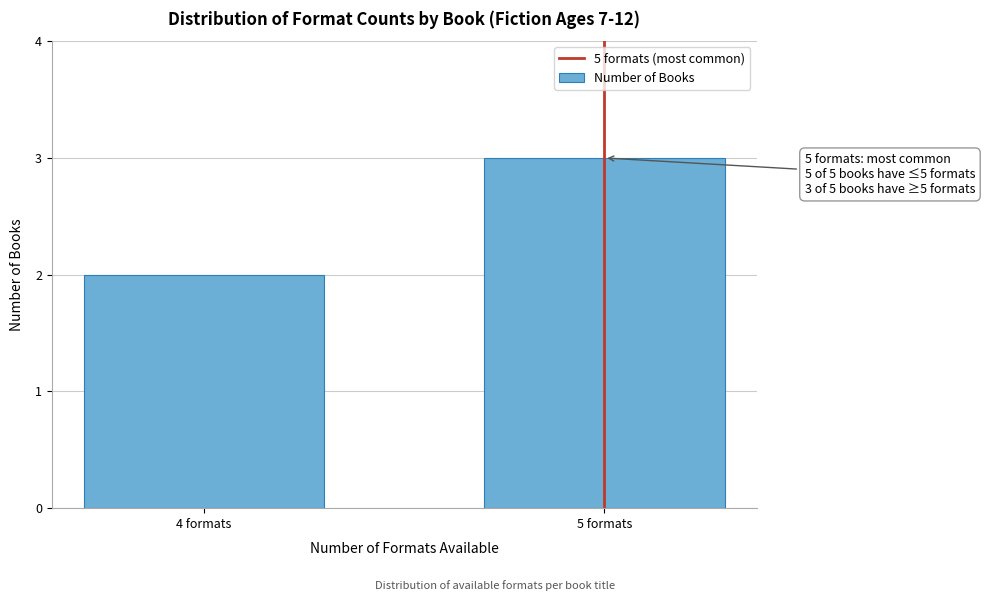

Reading left to right, transcribe all the data shown in this chart.

4 formats=2	5 formats=3